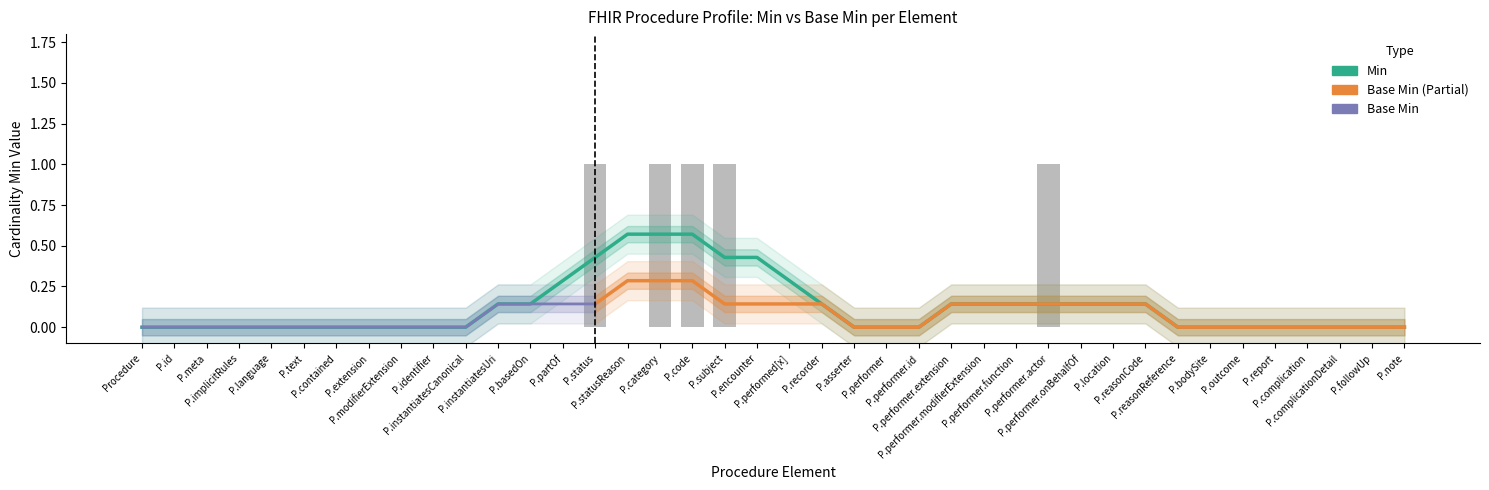

How many positive values are there?

5